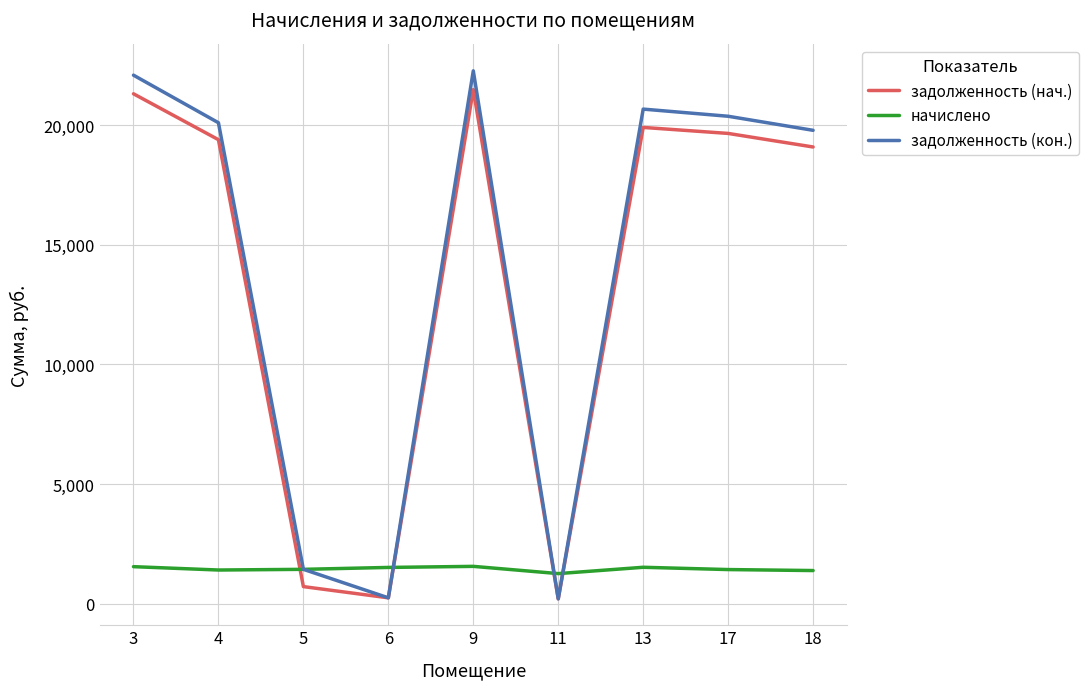

How many lines are shown in the chart?

3